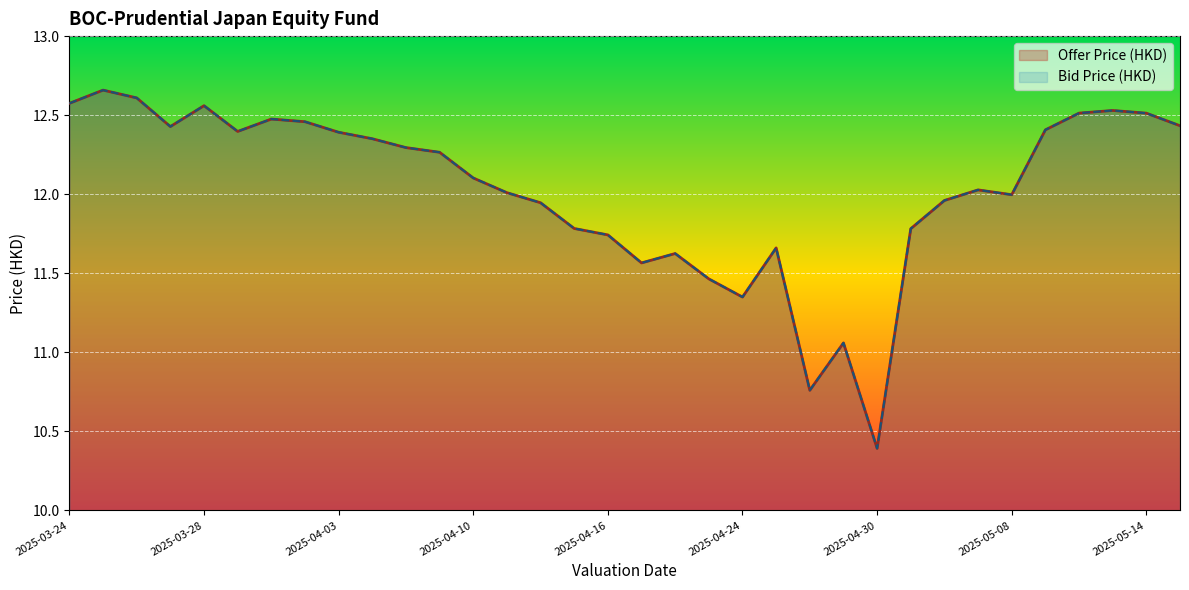

List the labels in order of Bid Price (HKD) value, smallest first.

2025-04-30, 2025-04-28, 2025-04-29, 2025-04-24, 2025-04-23, 2025-04-17, 2025-04-22, 2025-04-25, 2025-04-16, 2025-05-02, 2025-04-15, 2025-04-14, 2025-05-06, 2025-05-08, 2025-04-11, 2025-05-07, 2025-04-10, 2025-04-09, 2025-04-08, 2025-04-07, 2025-04-03, 2025-03-31, 2025-05-09, 2025-03-27, 2025-05-15, 2025-04-02, 2025-04-01, 2025-05-14, 2025-05-12, 2025-05-13, 2025-03-28, 2025-03-24, 2025-03-26, 2025-03-25